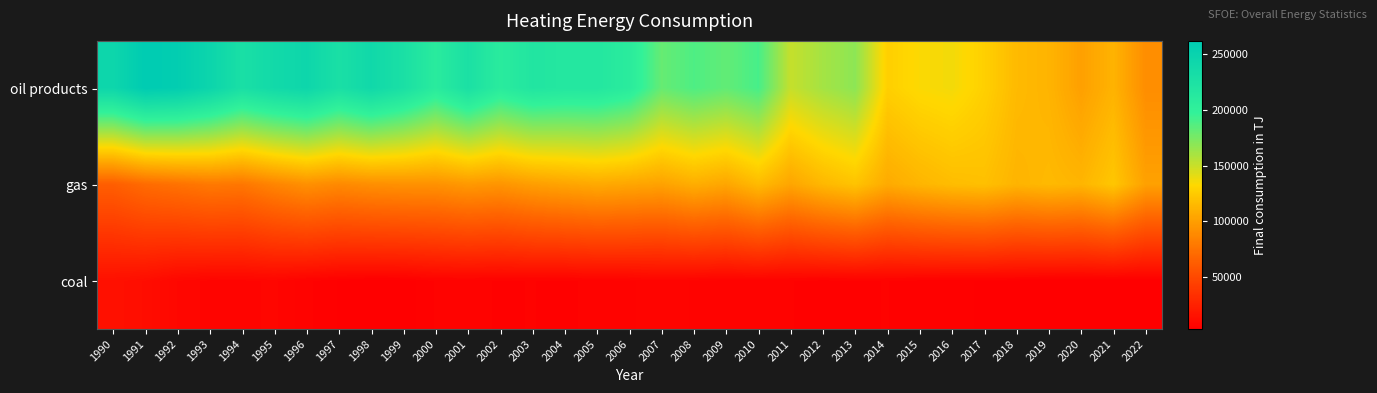

Rank the series at 2022 from highest to lowest value.

gas, oil products, coal